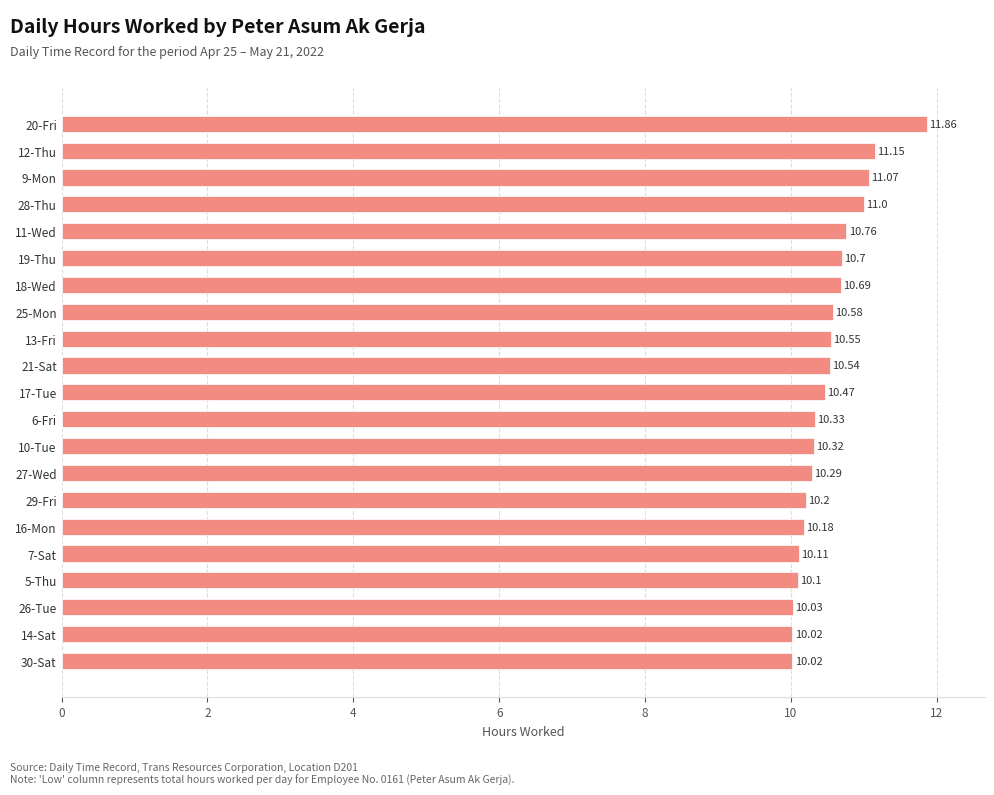

What is the average value?

10.5